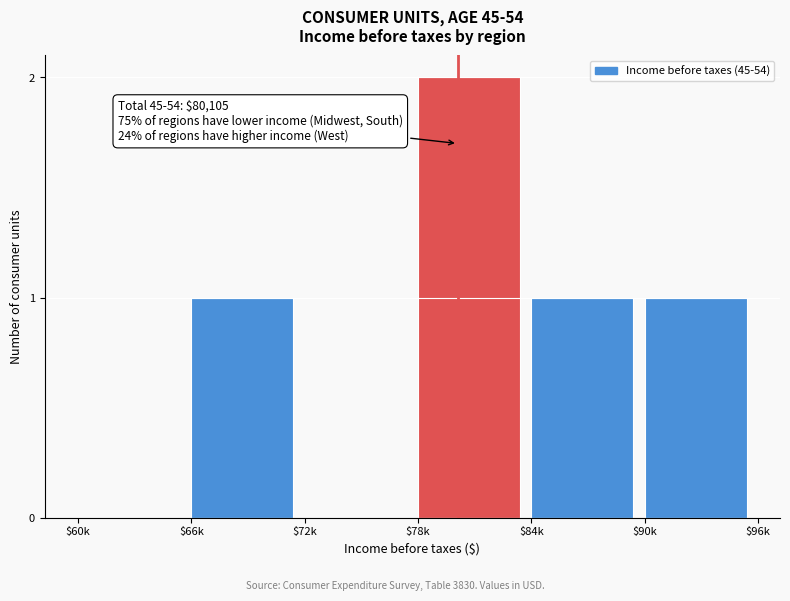

Which category has the highest value across all series?

$78k